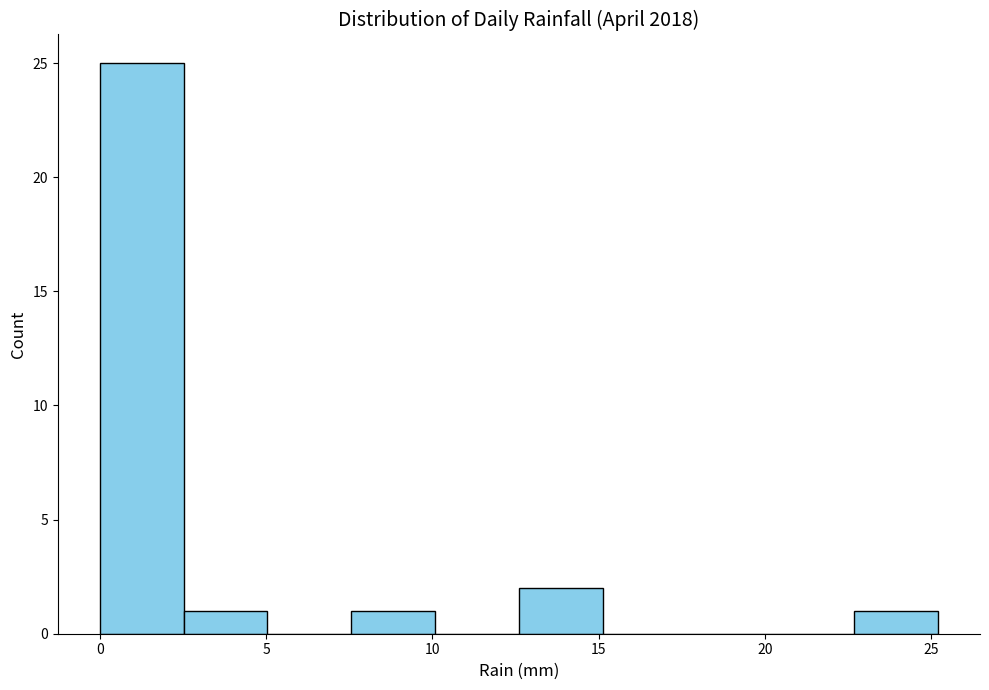

Reading left to right, list every bar in this chart as the range it spans on the x-axis followed by its height. Neither the bar edges nor the heights are printed on the chart, so give them approximately, as read against the axes.

0.0 to 2.5: 25
2.5 to 5.0: 1
5.0 to 7.5: 0
7.5 to 10.0: 1
10.0 to 12.5: 0
12.5 to 15.0: 2
15.0 to 17.5: 0
17.5 to 20.0: 0
20.0 to 22.5: 0
22.5 to 25.0: 1